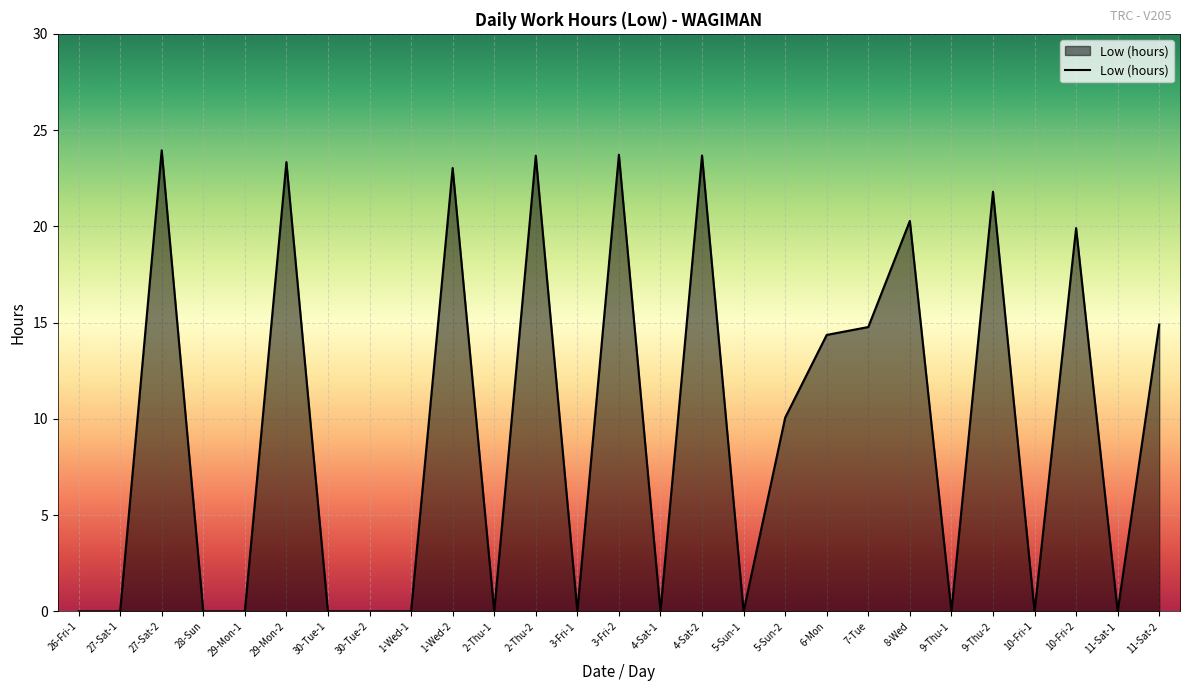

What position from the left is 3-Fri-1?

13